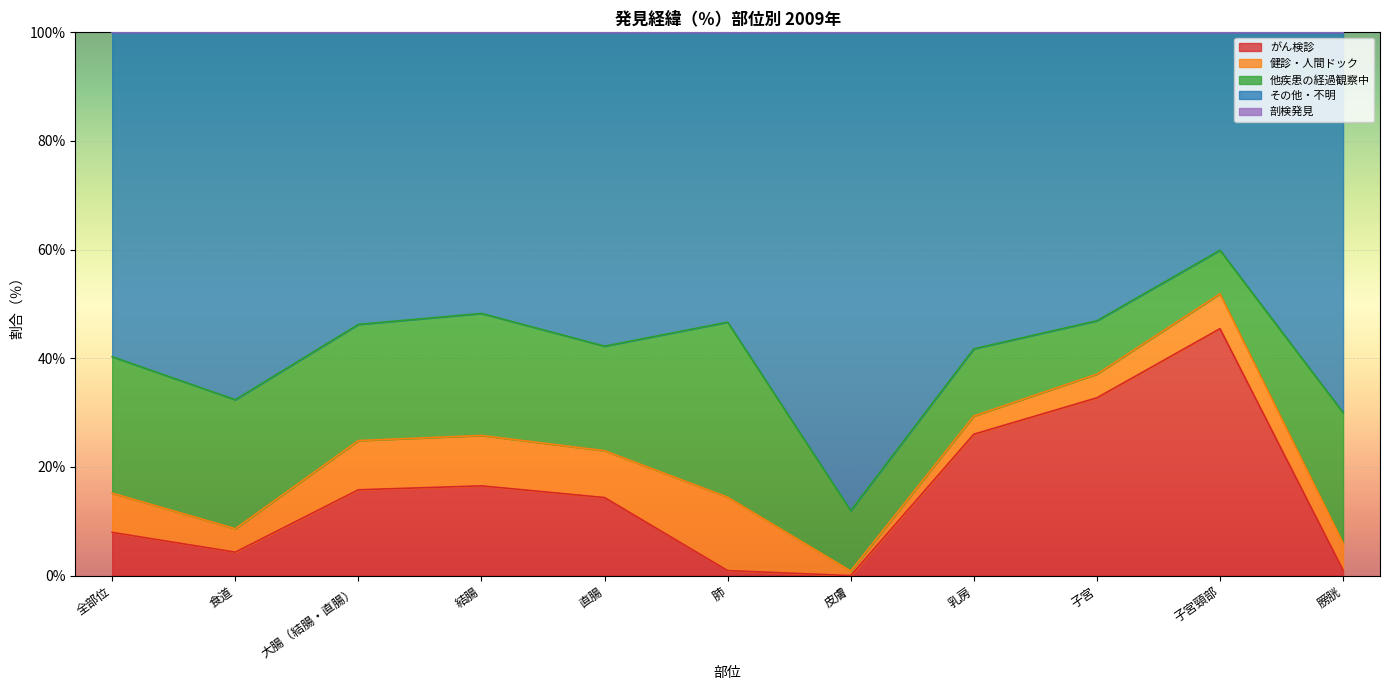

Does the chart display data point markers on the line(s)?

No